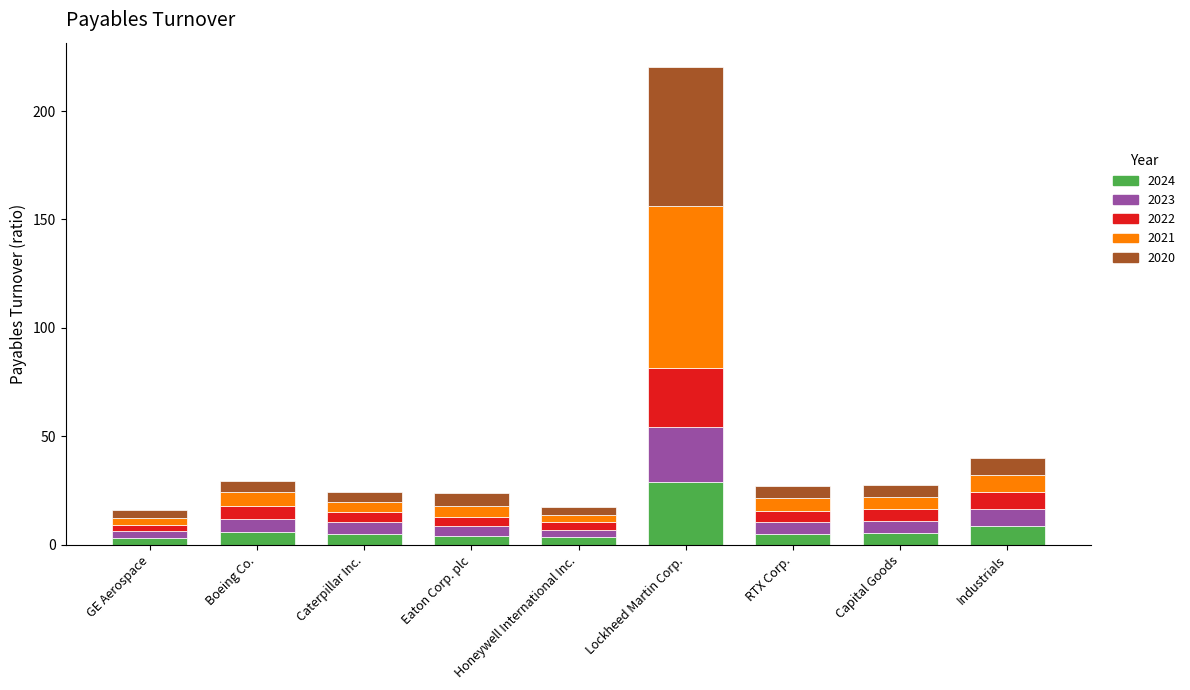

What is the highest value of the 2024 series?

28.9